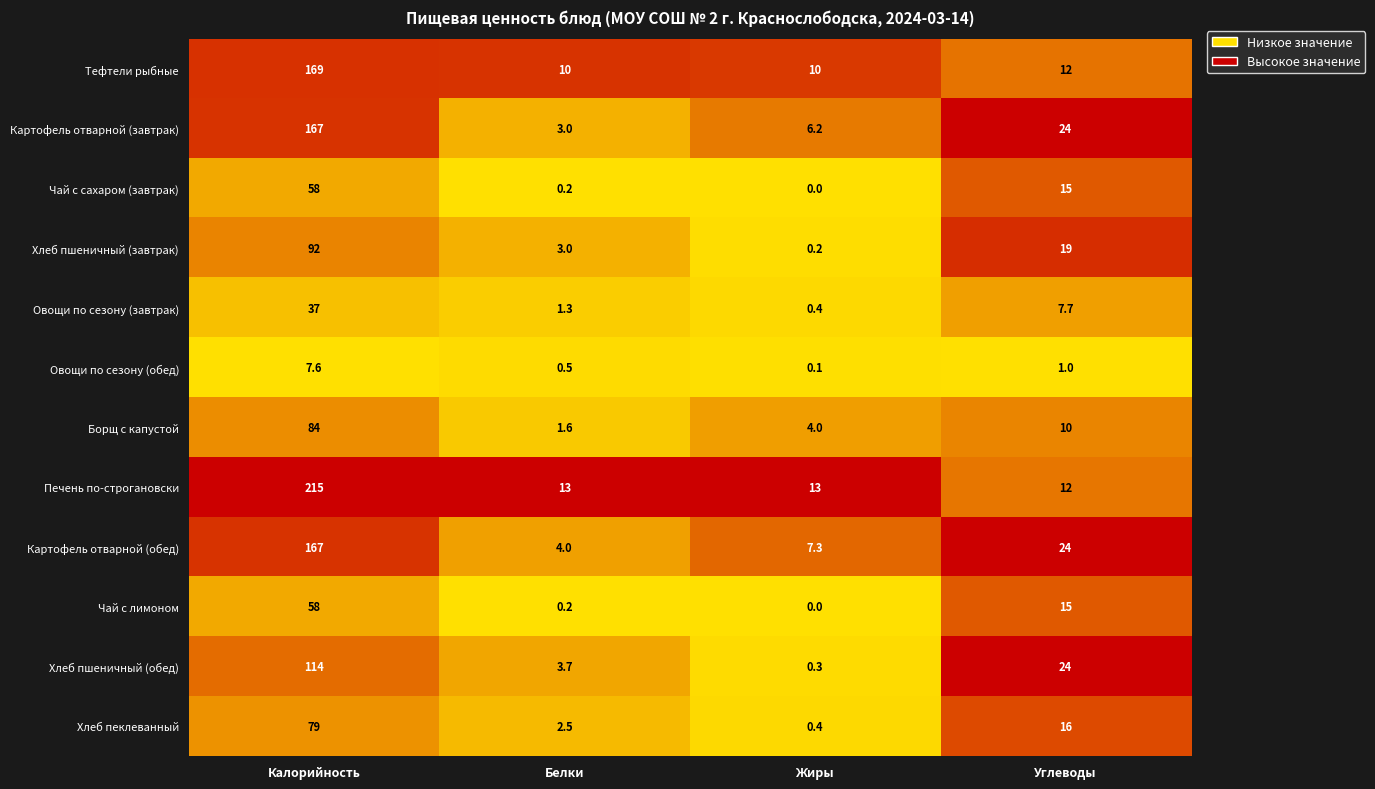

Is it true that Чай с лимоном equals 31.2 at Калорийность?

False